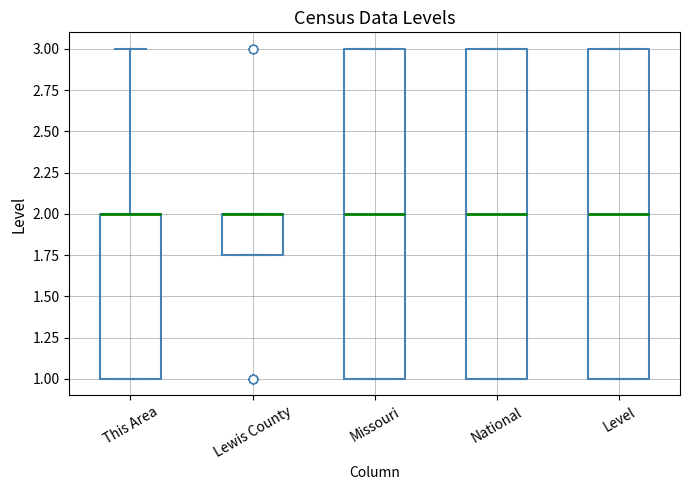

Reading left to right, transcribe this box plot: for each box, give where its median line is, the range the box spans, and where its two whiskers end, as read against the y-axis. The values are not printed on the chart, so give them approximately, as read against the axis.

This Area: median 2.00 (drawn on the box's upper edge), box 1.00 to 2.00, whiskers 1.00 to 3.00
Lewis County: median 2.00 (drawn on the box's upper edge), box 1.75 to 2.00, whiskers 1.75 to 2.00
Missouri: median 2.00, box 1.00 to 3.00, whiskers 1.00 to 3.00
National: median 2.00, box 1.00 to 3.00, whiskers 1.00 to 3.00
Level: median 2.00, box 1.00 to 3.00, whiskers 1.00 to 3.00